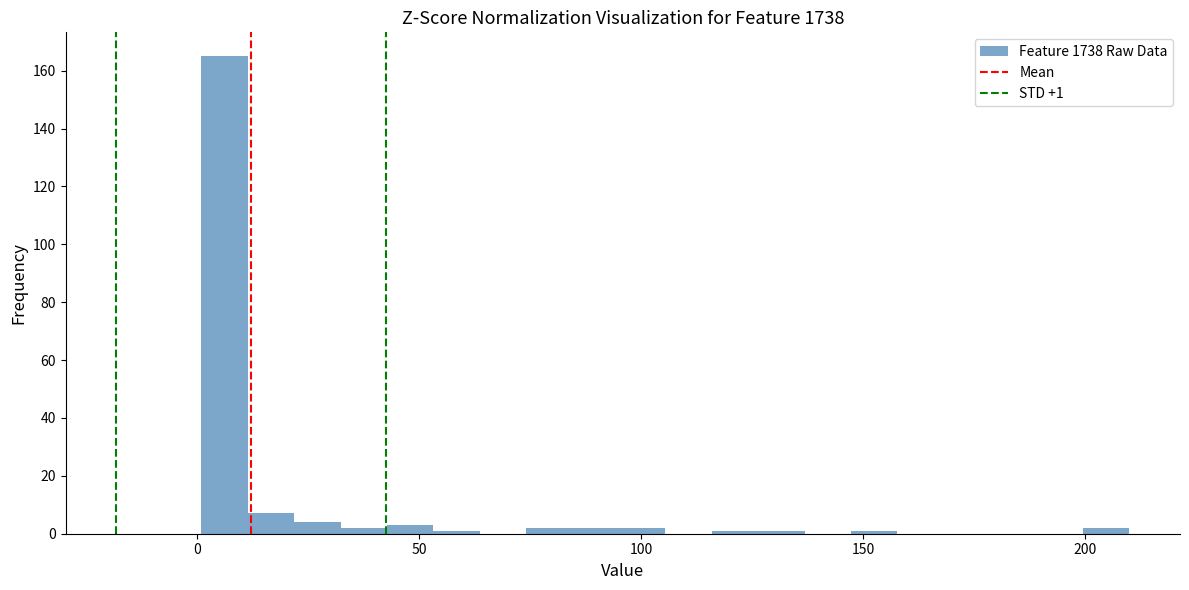

Read against the x-axis, roughly where is the centre of the tallest bar?

5